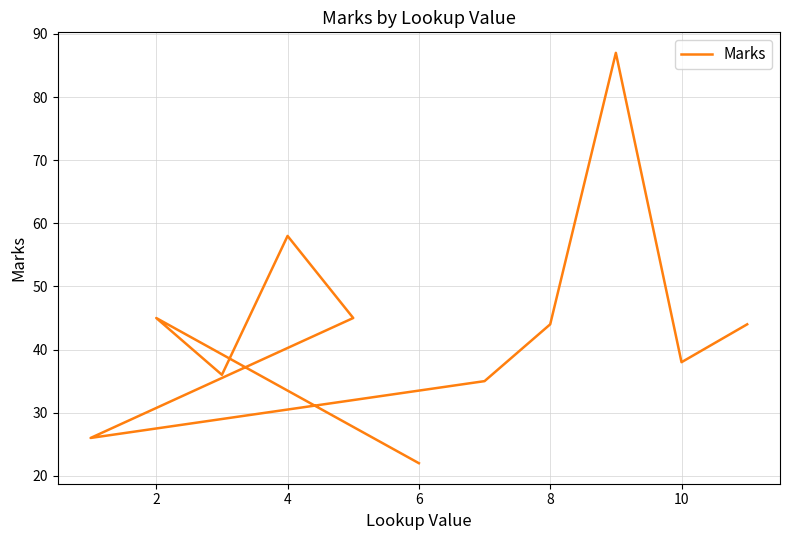

At which label does the data first exceed 44?

2